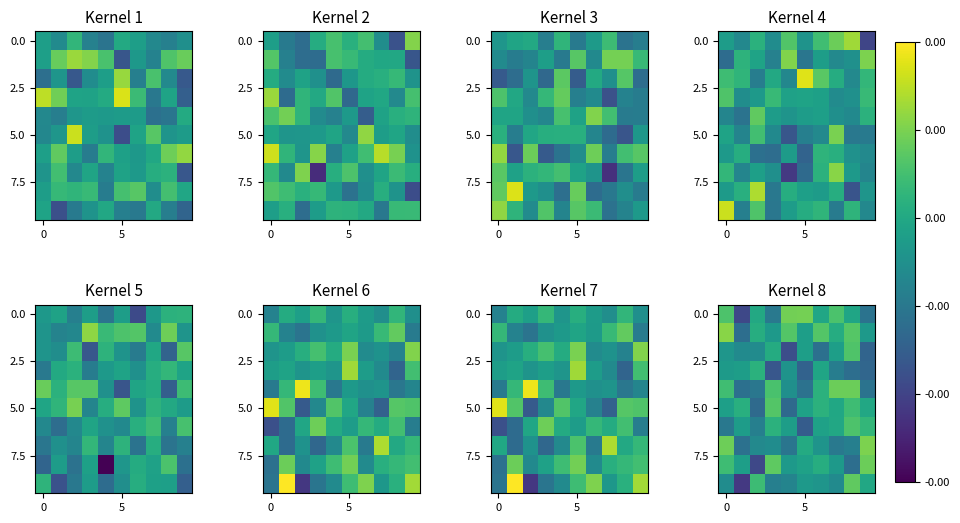

Count the number of categories in the chart.

10